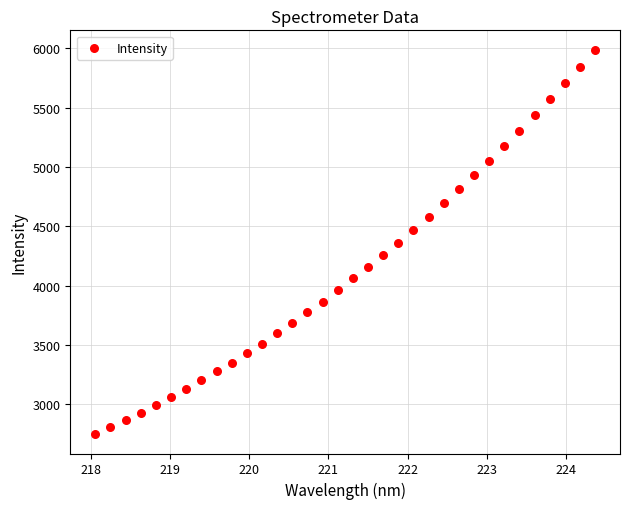

What is the range of Y values (max minus min)?

3241.2